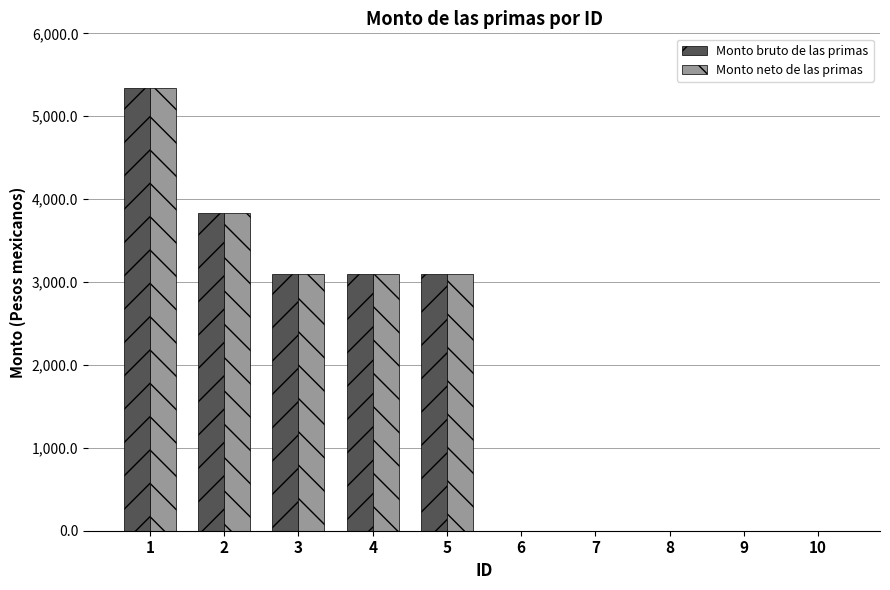

The value of Monto neto de las primas at 5 is 912.9. True or false?

False